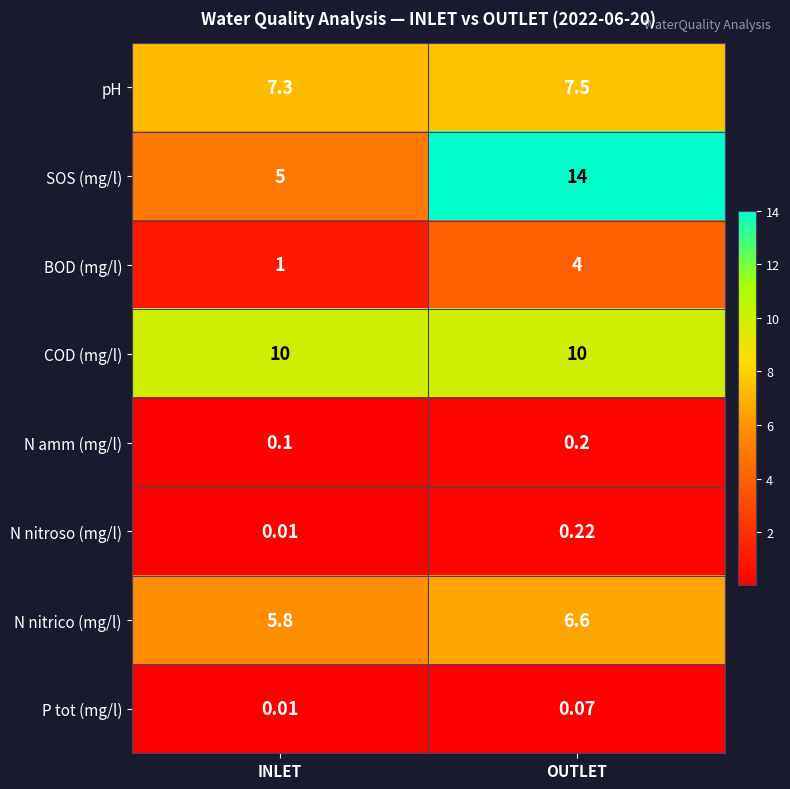

List the series in order of their peak value, highest first.

SOS (mg/l), COD (mg/l), pH, N nitrico (mg/l), BOD (mg/l), N nitroso (mg/l), N amm (mg/l), P tot (mg/l)